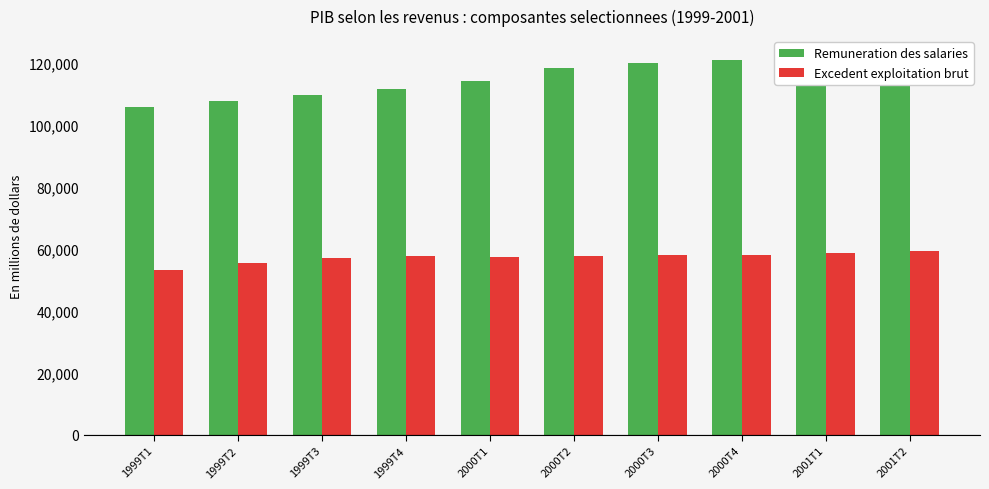

What is the difference between the highest and lowest values at 1999T2?

52246